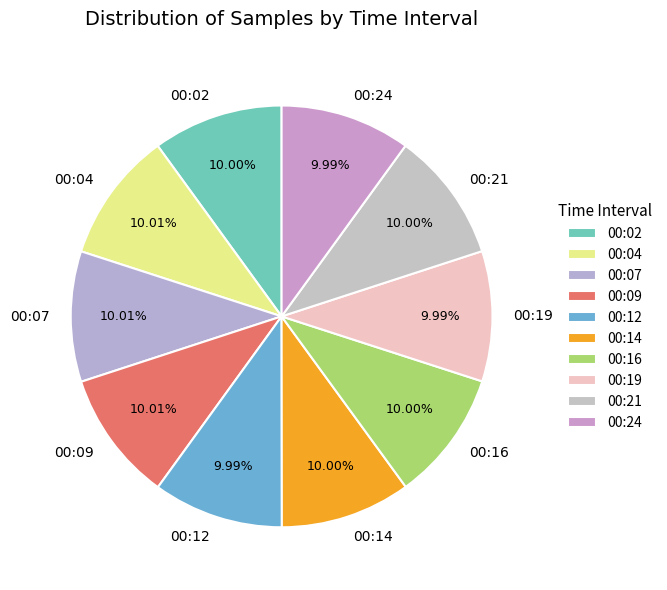

Do 00:21 and 00:04 together represent more than half of the pie?

No